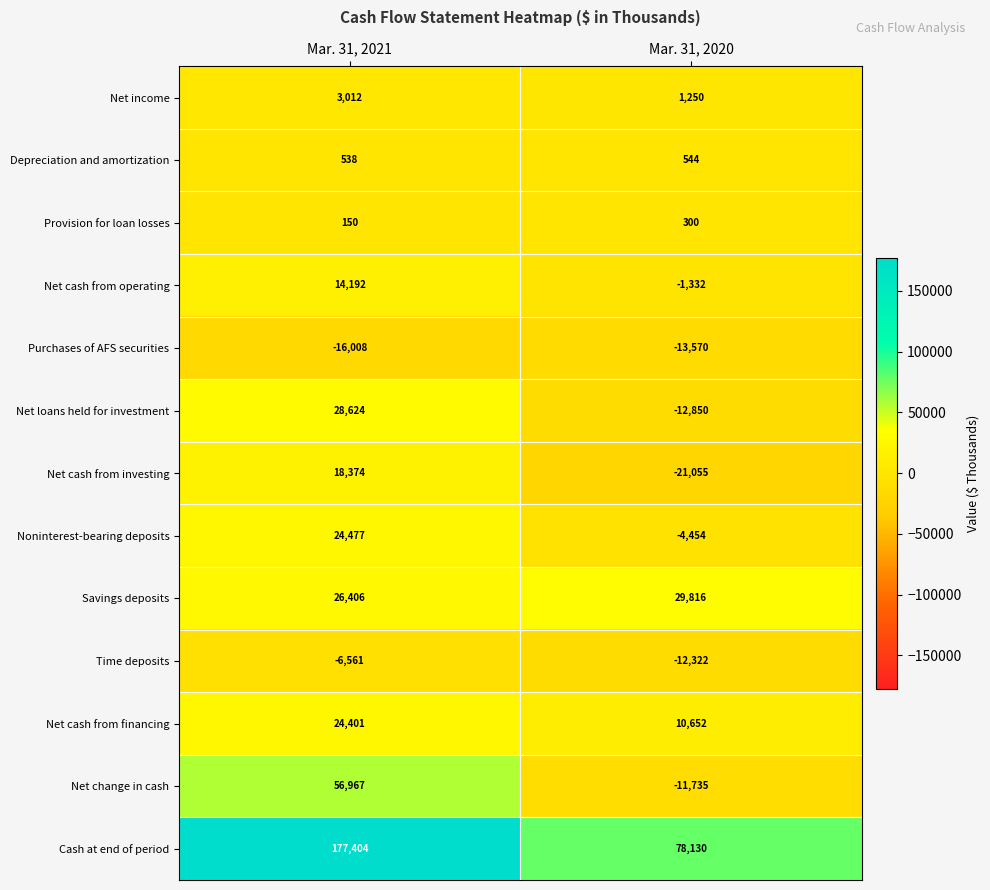

What is the approximate value of Net cash from investing at Mar. 31, 2020, to the nearest 50?

-21050